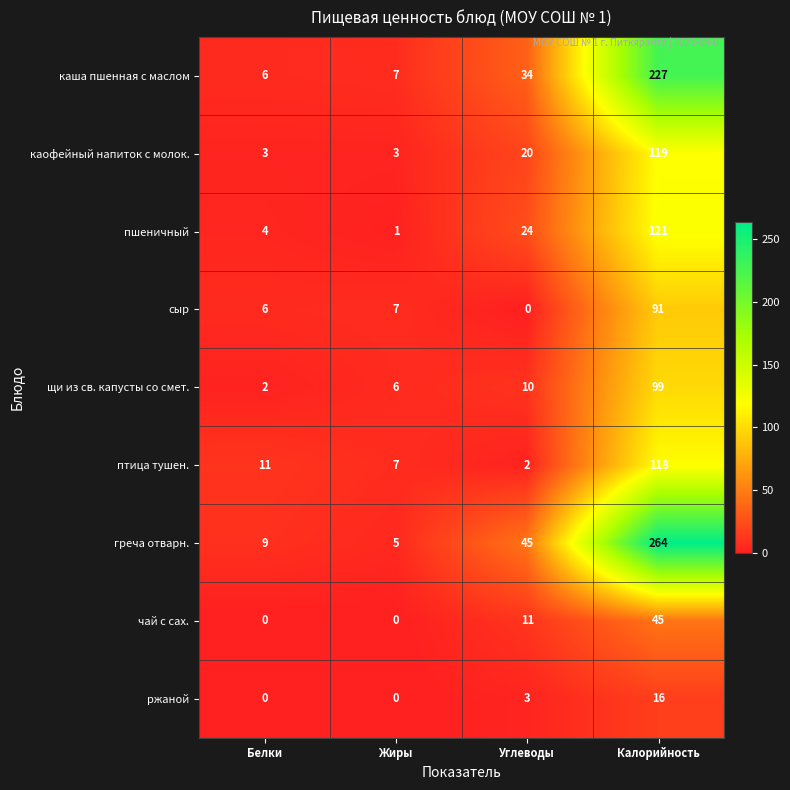

Between Углеводы and Калорийность, which series saw the biggest shift?

греча отварн.